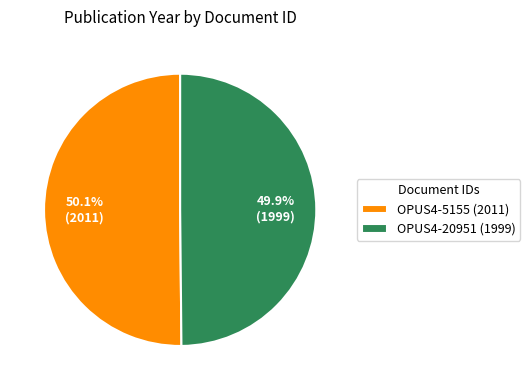

The OPUS4-5155 slice represents 37% of the pie. True or false?

False